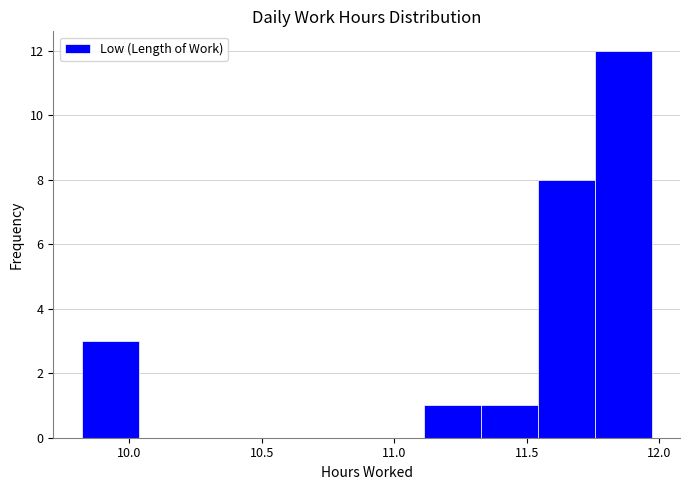

What is the height of the bar covering 11.755 to 11.970 on the x-axis? Neither the bar edges nor the heights are printed on the chart, so give them approximately, as read against the axes.

12